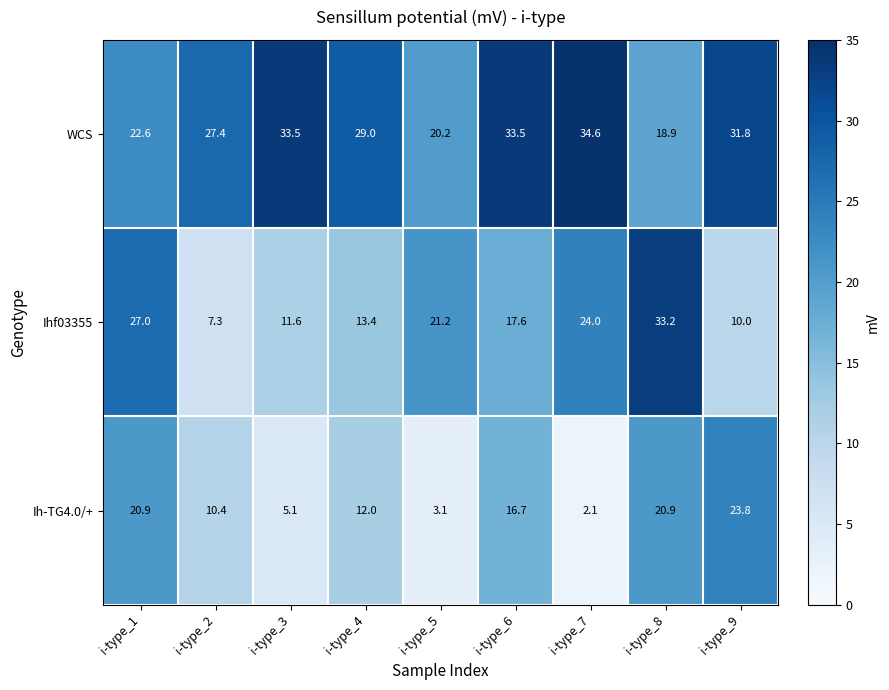

True or false: WCS has a value of 49.4 at i-type_3.

False